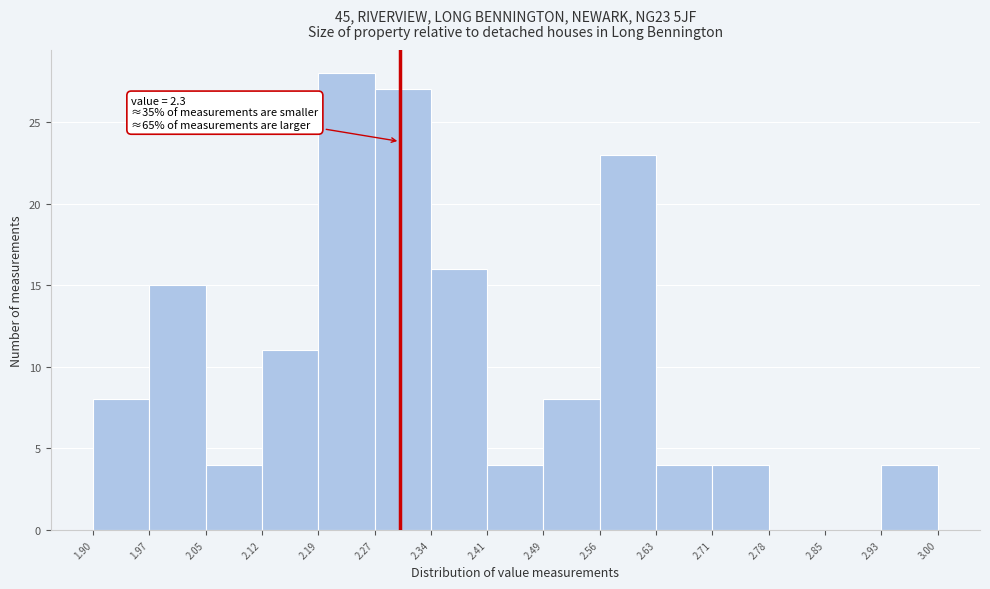

Over which range of the x-axis is the bar tallest?

2.19 to 2.27